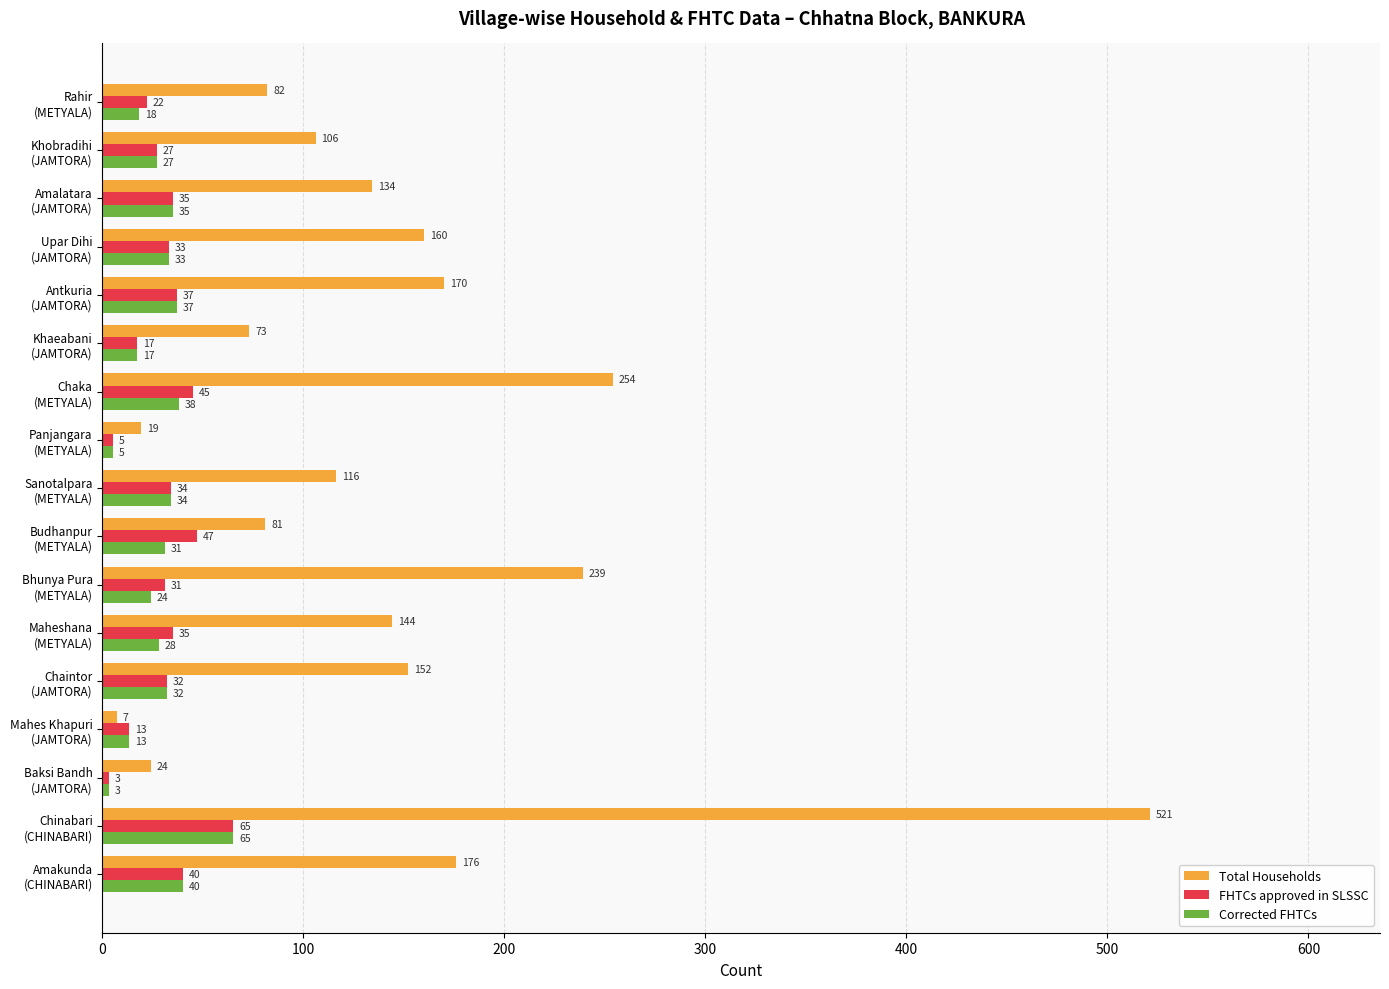

Which series has the largest total across all categories?

Total Households